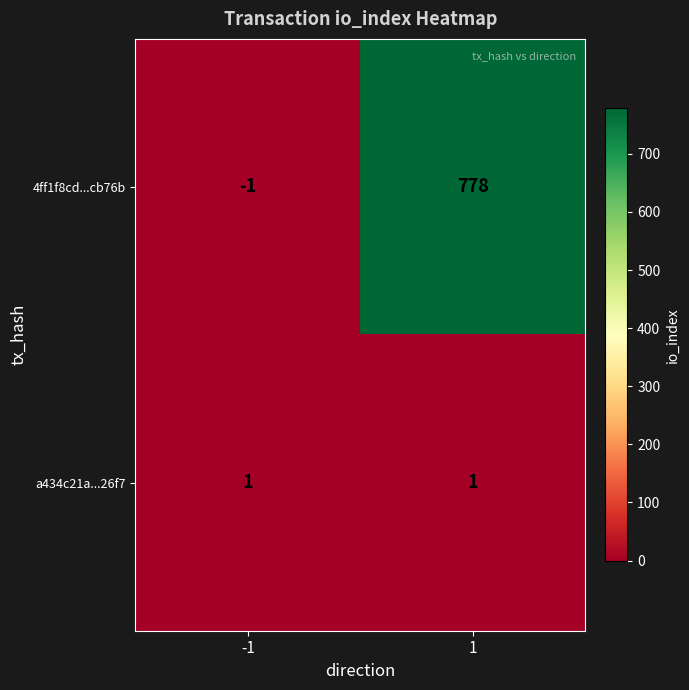

What is the highest value of the 4ff1f8cd...cb76b series?

778